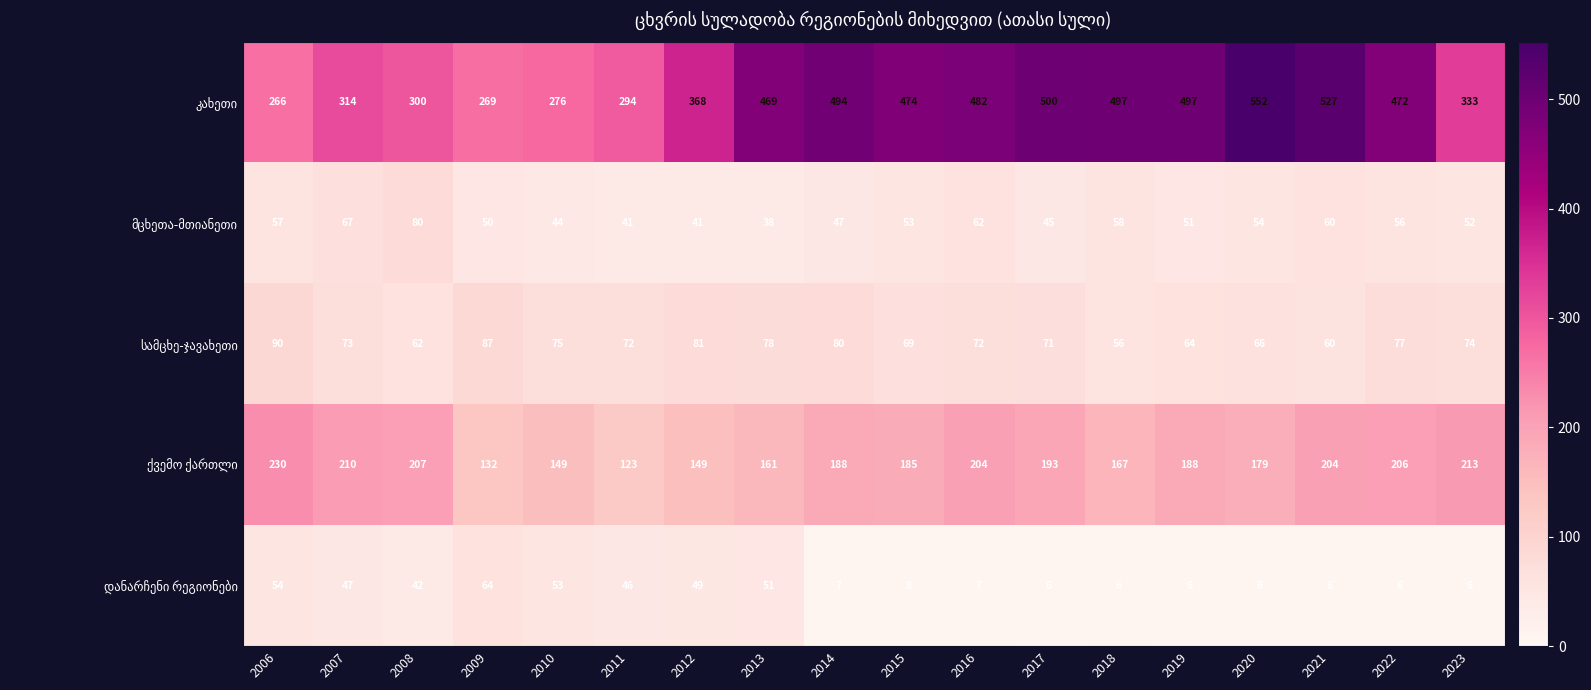

What is the total value across all series at 2014?

816